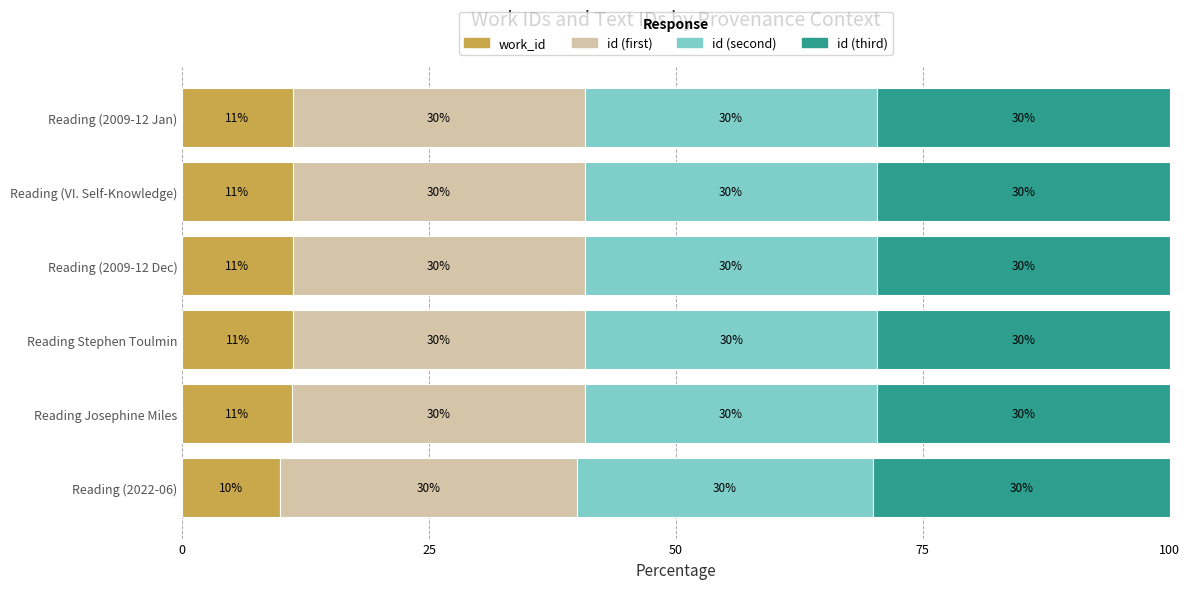

Where is work_id nearest to the value 10?

Reading (2022-06)